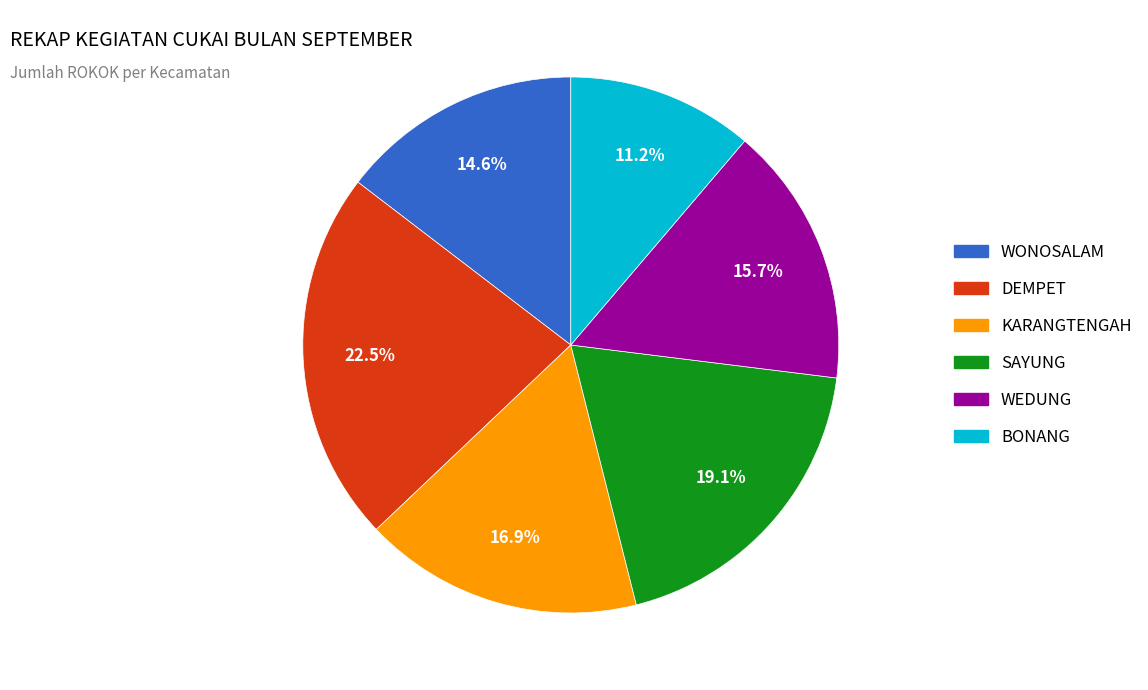

To the nearest percent, what is the difference between the KARANGTENGAH and DEMPET slice percentages?

6%